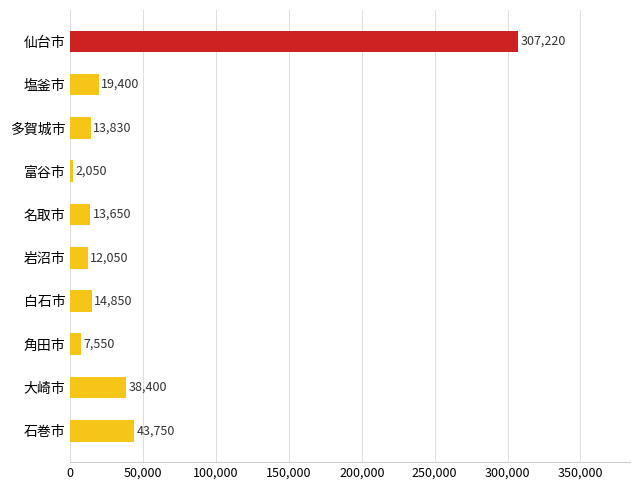

Which has a higher value, 岩沼市 or 石巻市?

石巻市